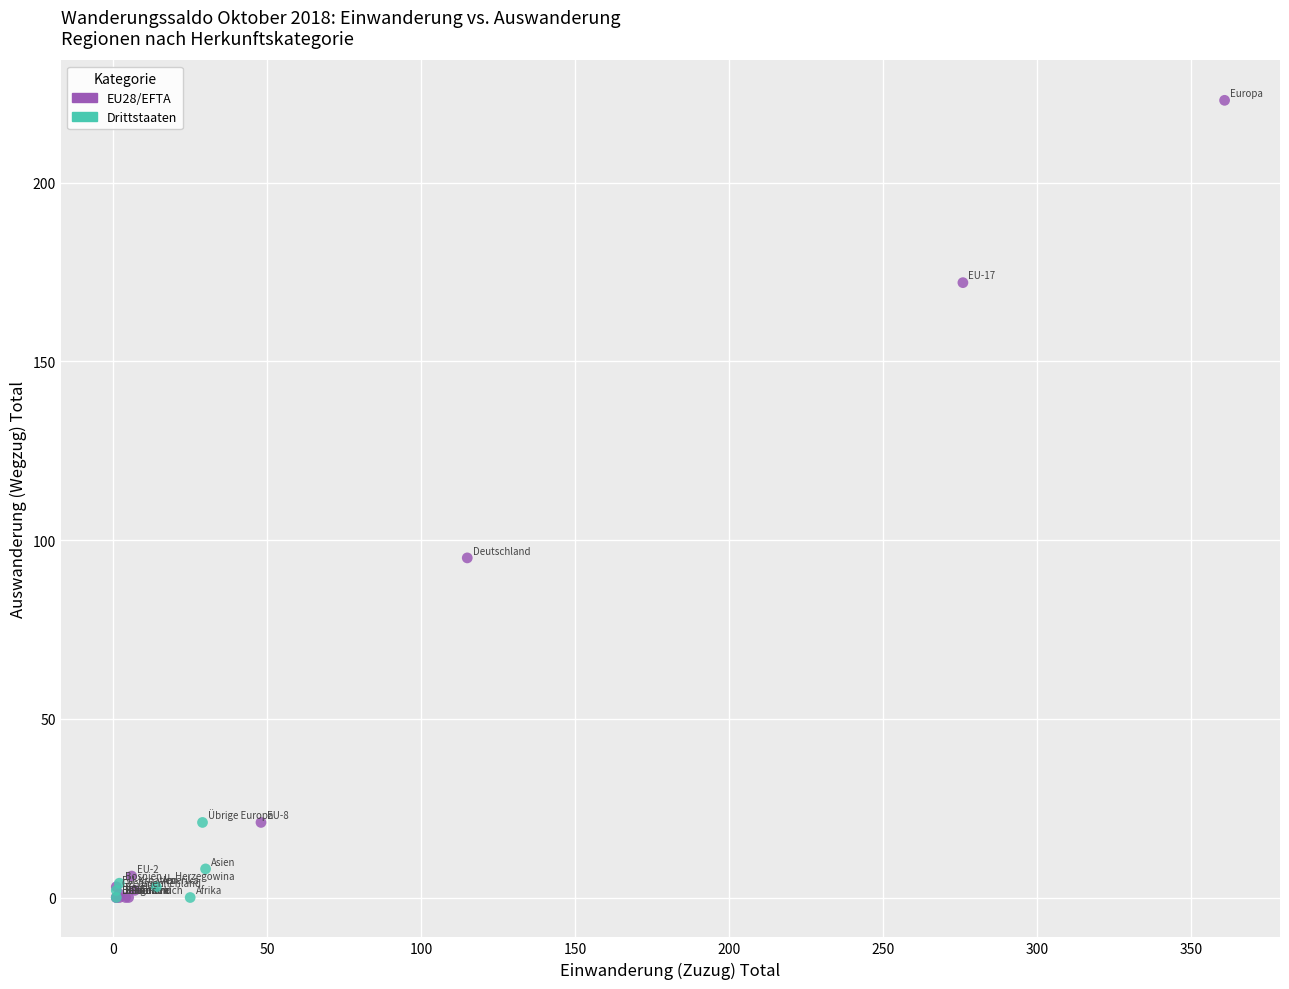

Which series has the largest Y range (max minus min)?

EU28/EFTA